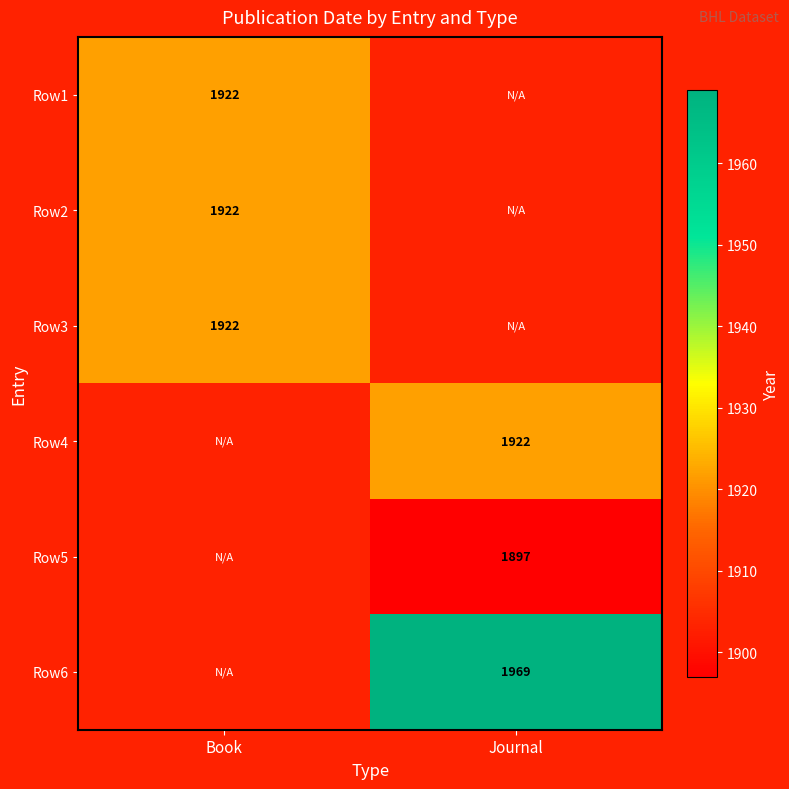

Is it true that Row5 equals 3246 at Journal?

False